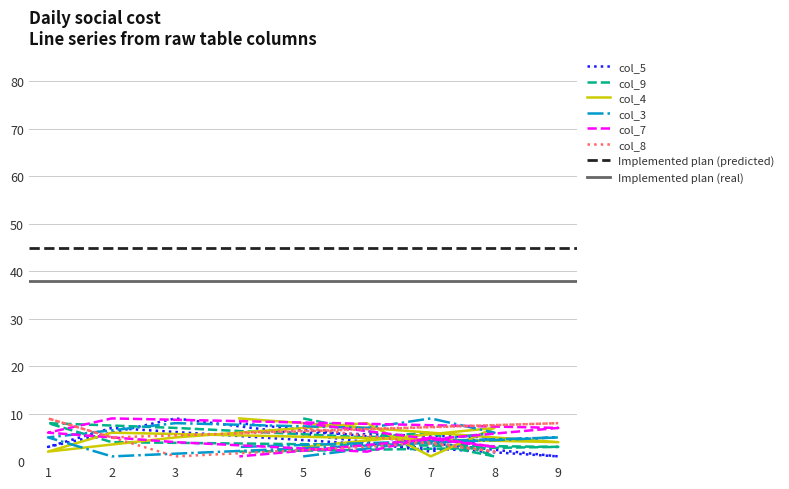

At how many categories does at least one series exceed 5?

9